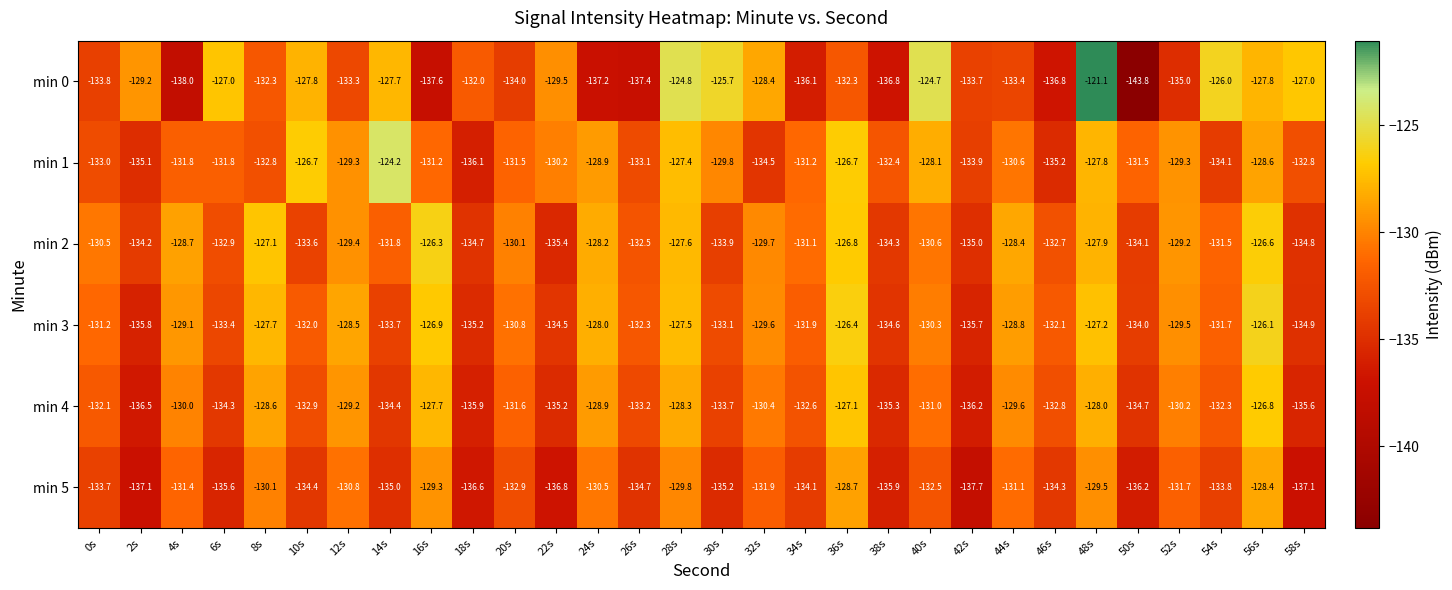

What is the total value across all series at 4s?

-789.0